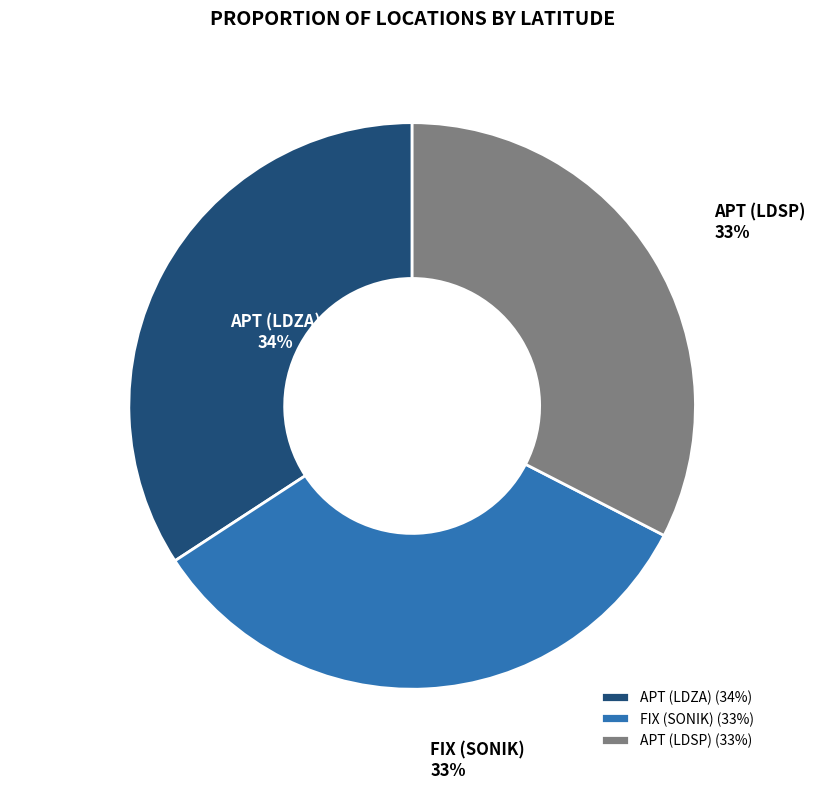

The APT (LDSP) slice represents 18% of the pie. True or false?

False